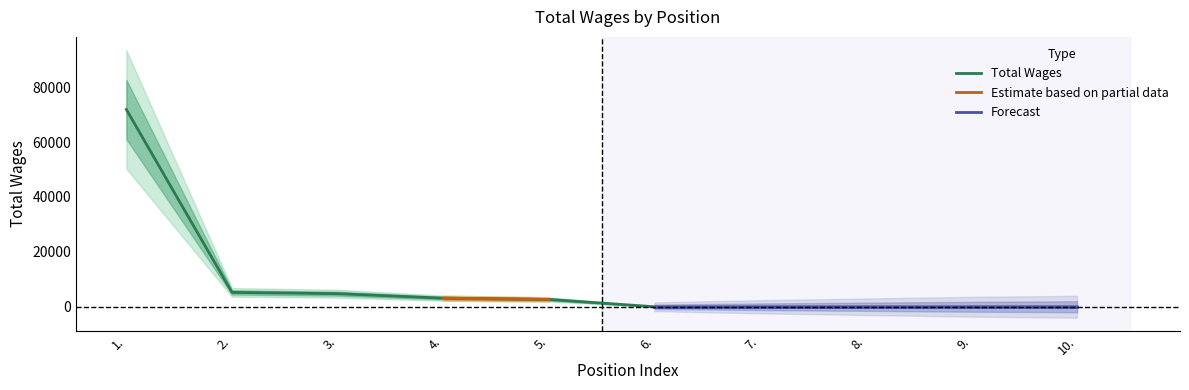

Between 2. and 3., which is larger?

2.